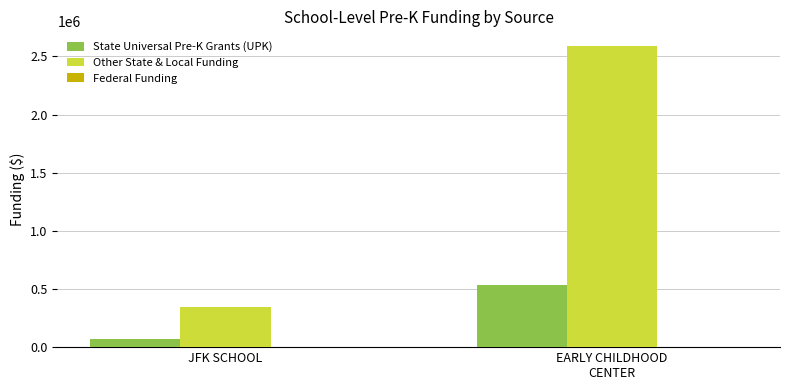

How many groups of bars are there?

2